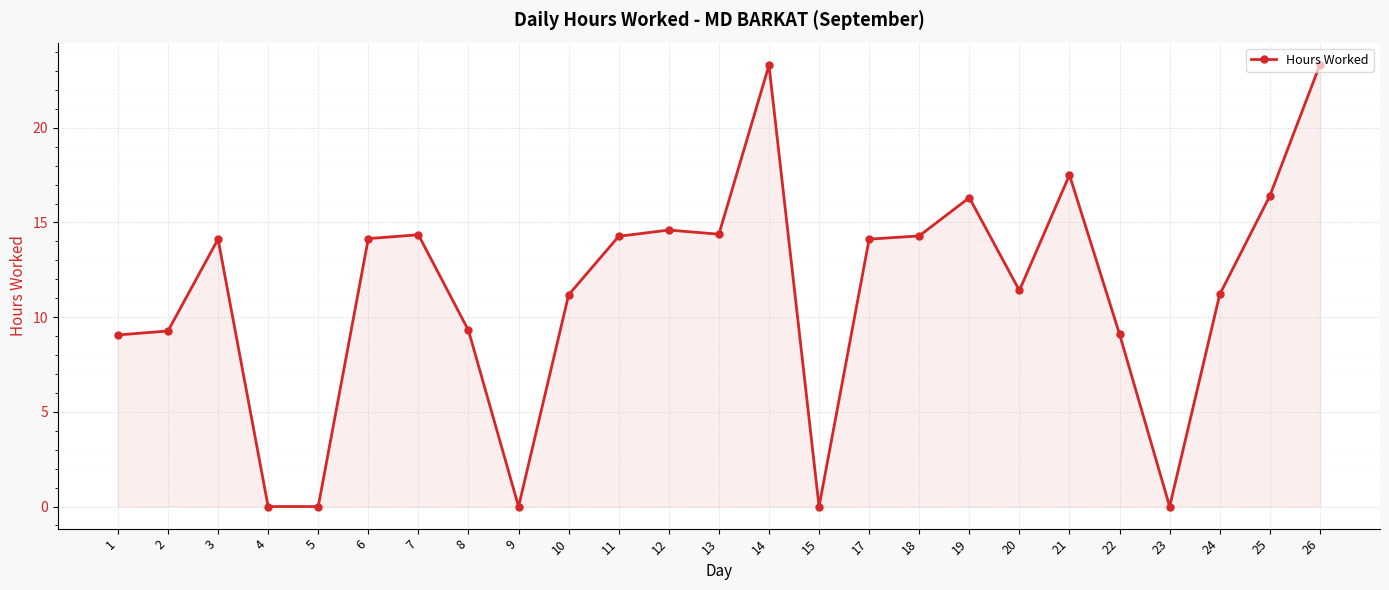

What is the difference between the values at 4 and 18?

14.3